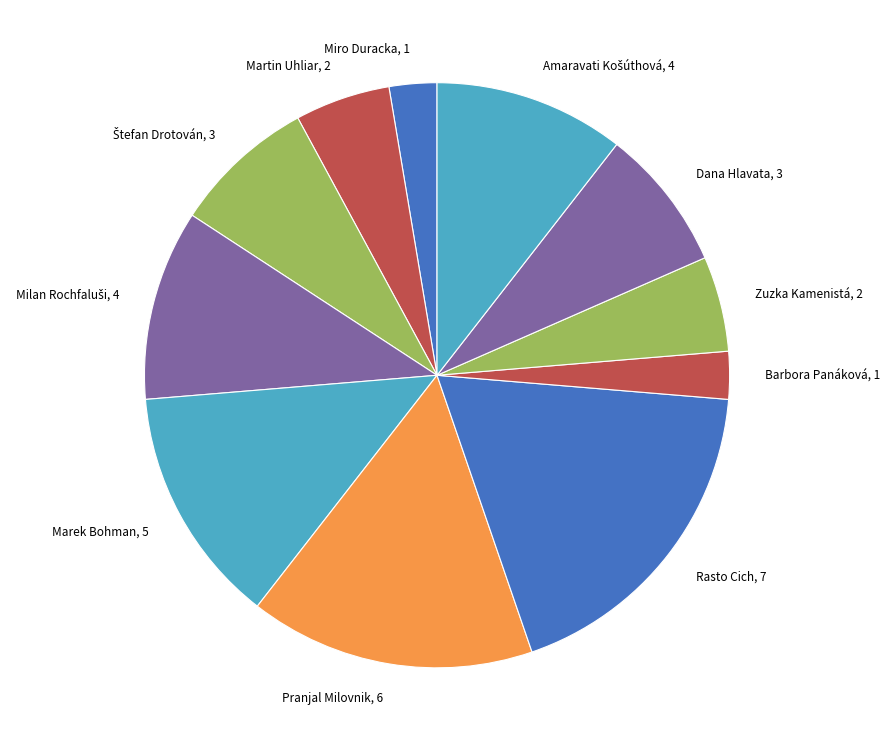

Approximately how many times larger is the value at Martin Uhliar compared to Rasto Cich?

0.3